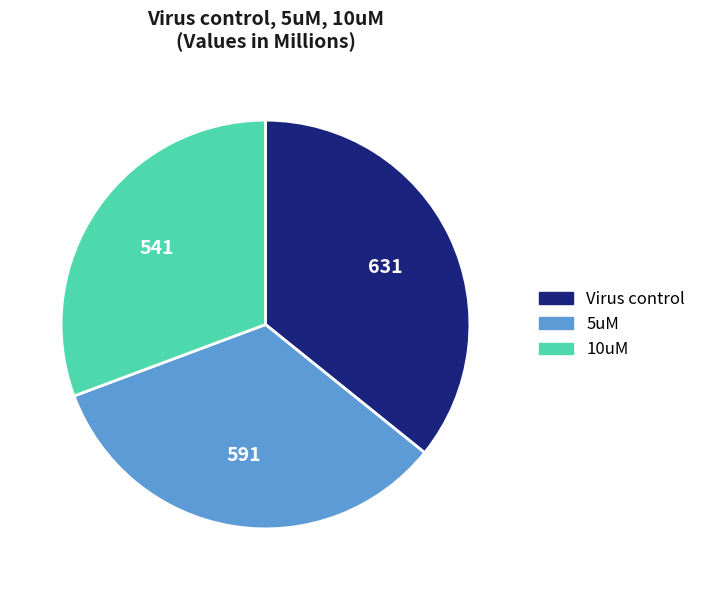

How many slices are in this pie chart?

3